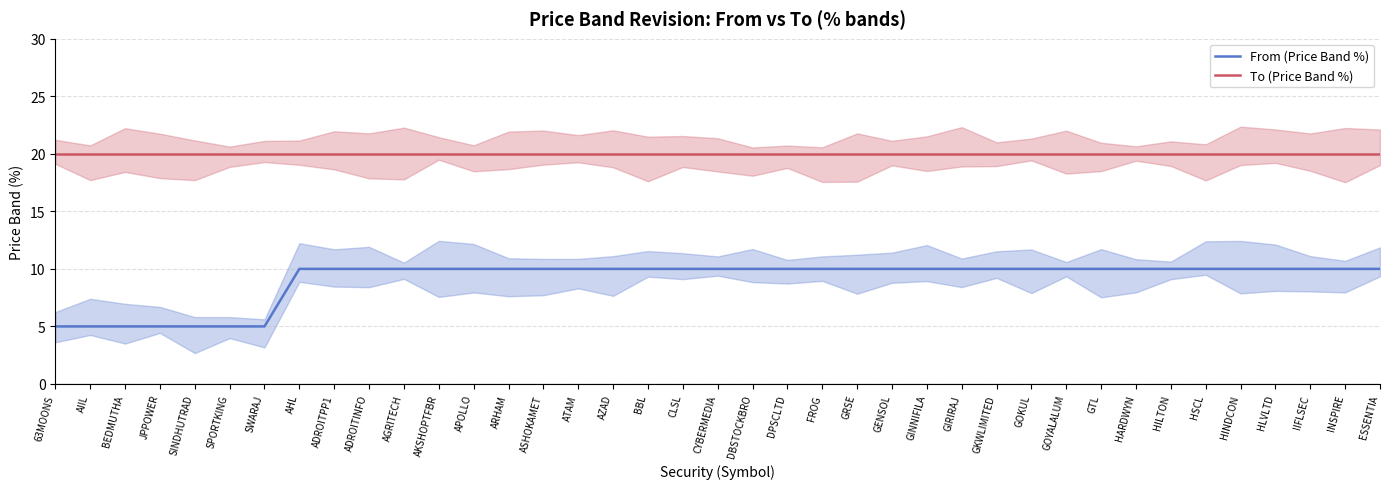

At how many categories does at least one series exceed 15?

39